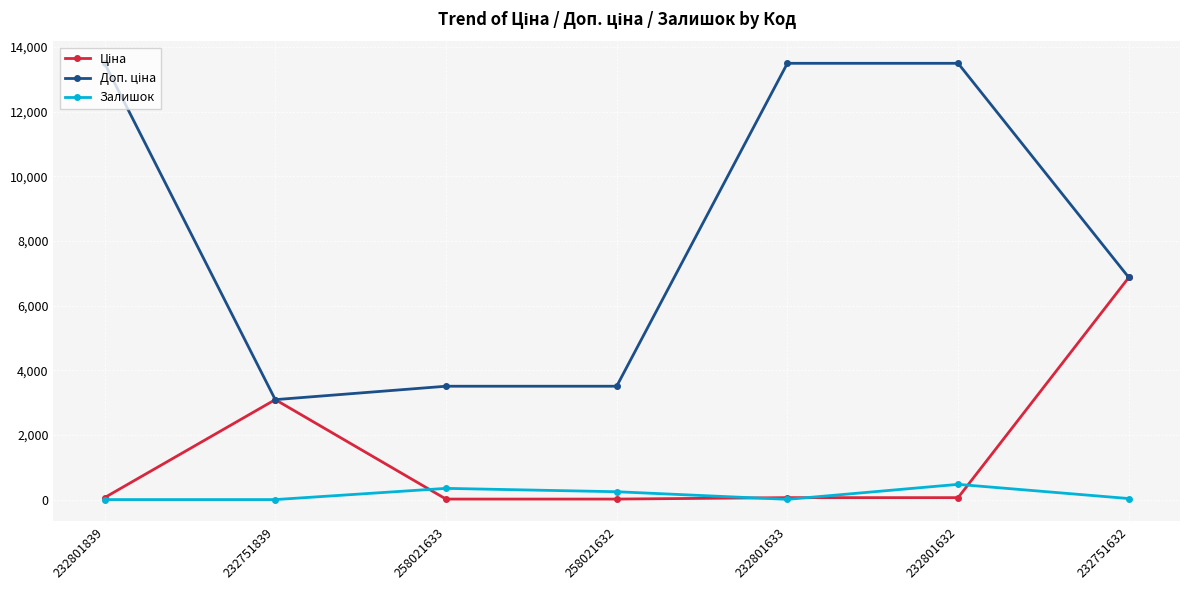

At how many categories does at least one series exceed 13318?

3